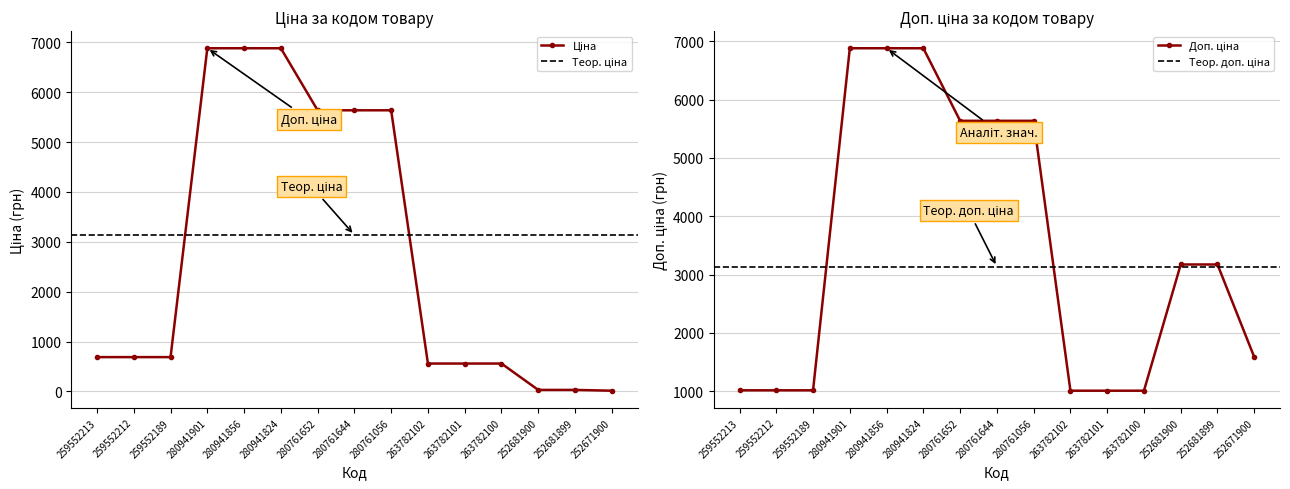

At how many categories does at least one series exceed 3248?

6